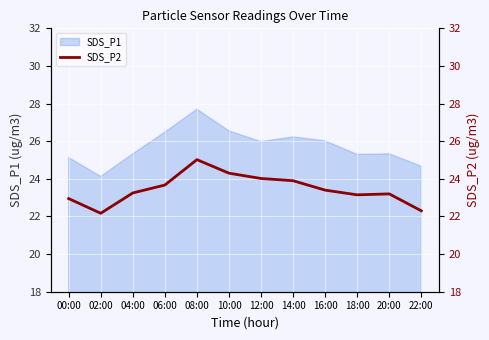

Read the value at 14:00.

23.9